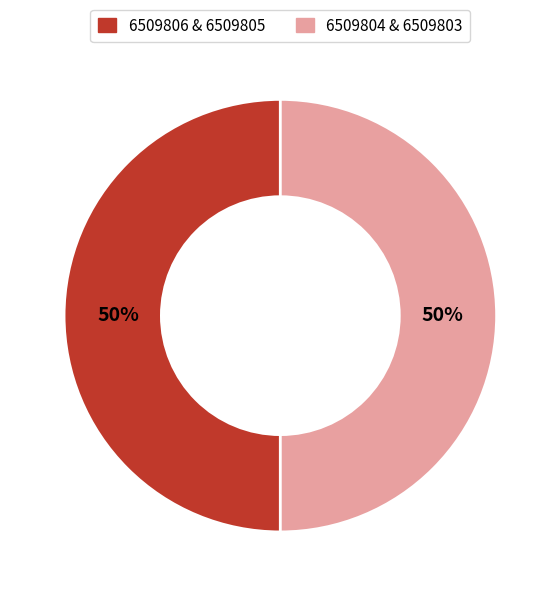

To the nearest percent, what is the combined percentage of 6509806 & 6509805 and 6509804 & 6509803?

100%